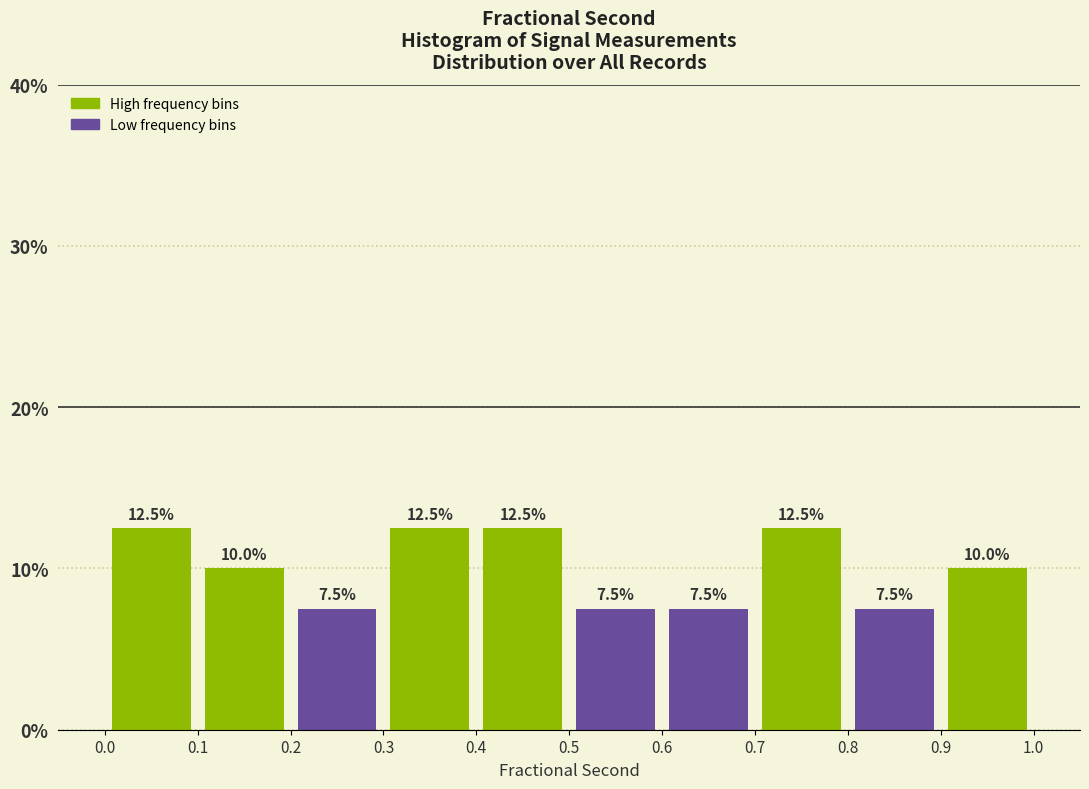

What is the height of the bar covering 0.9 to 1.0 on the x-axis?

10.0